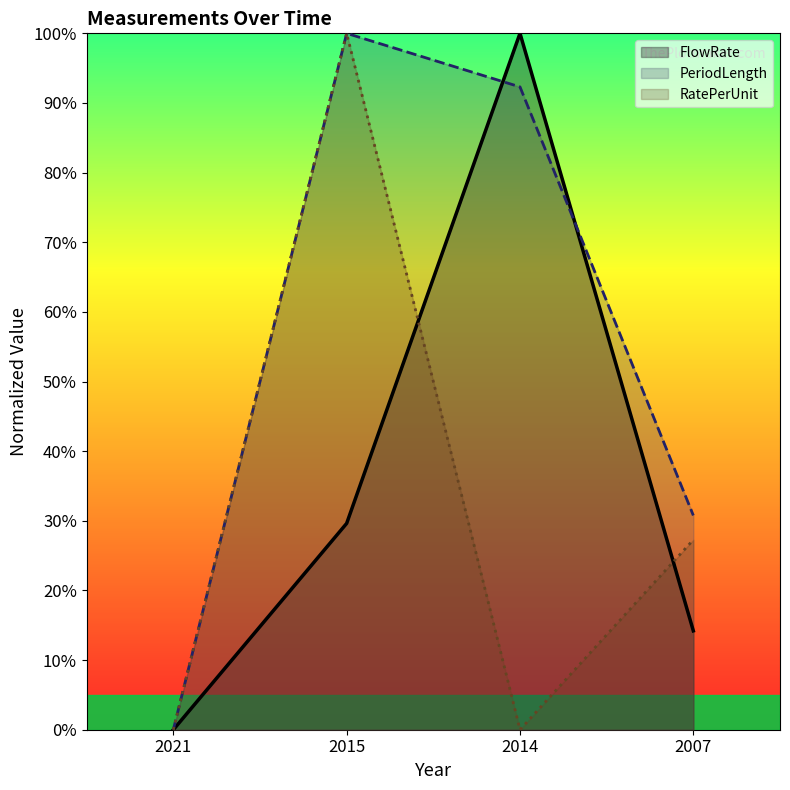

At which label is PeriodLength closest to 50?

2007